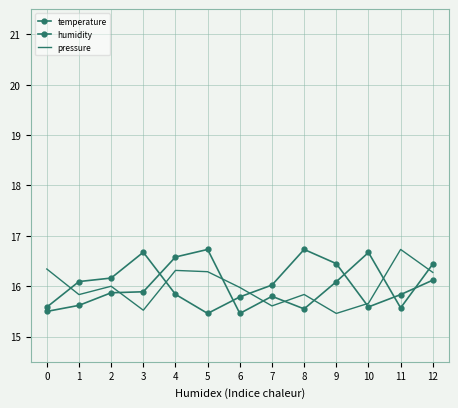

Reading left to right, what are all the values shown in this chart?

temperature: 15.5	15.6	15.9	15.9	16.6	16.7	15.5	15.8	15.6	16.1	16.7	15.6	16.4
humidity: 15.6	16.1	16.2	16.7	15.8	15.5	15.8	16.0	16.7	16.4	15.6	15.8	16.1
pressure: 16.3	15.8	16.0	15.5	16.3	16.3	16.0	15.6	15.8	15.5	15.7	16.7	16.3